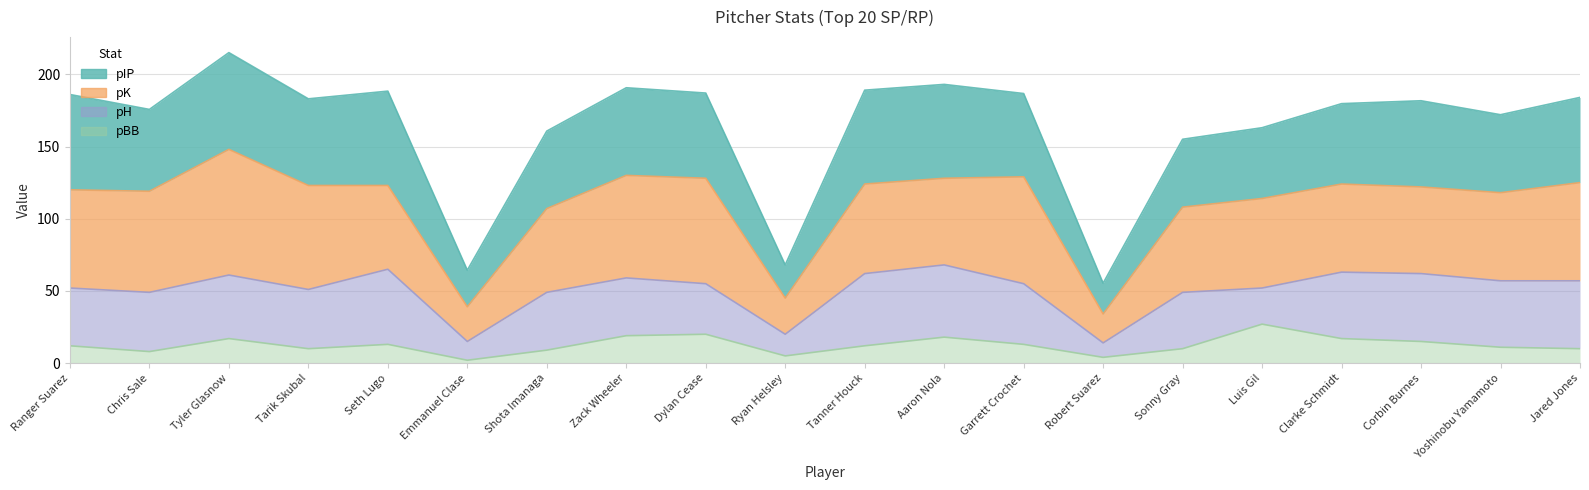

At which label does pIP reach its peak?

Tyler Glasnow